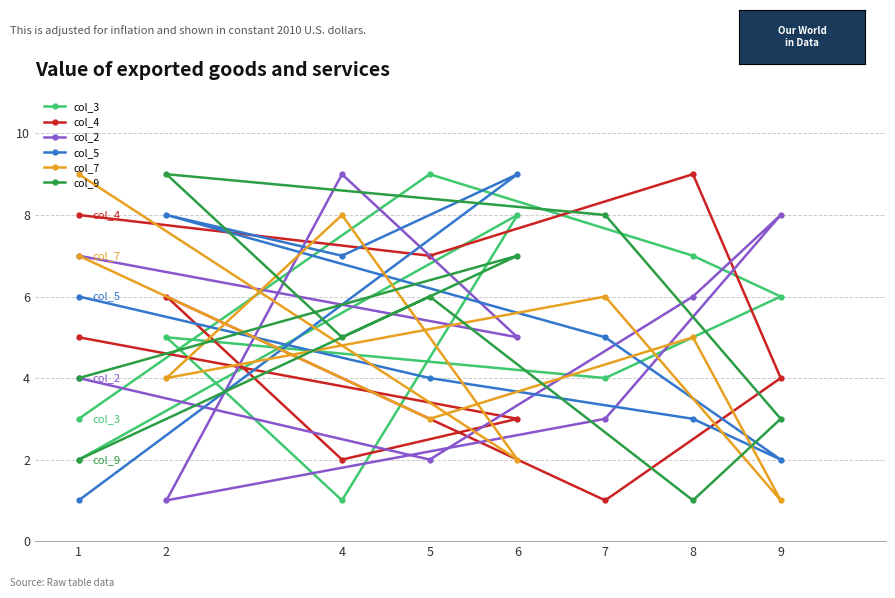

What is the minimum value shown in the chart?

1